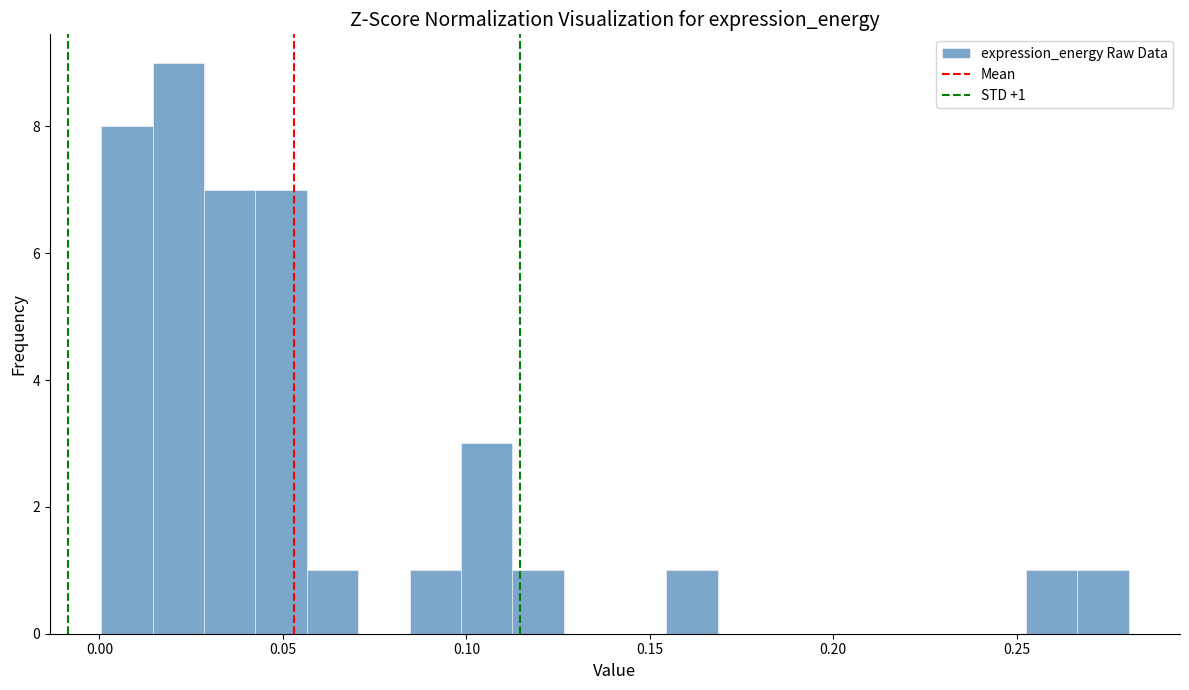

Around what value on the x-axis is the tallest bar? Give the approximate position of its centre, as read against the axis.

0.020